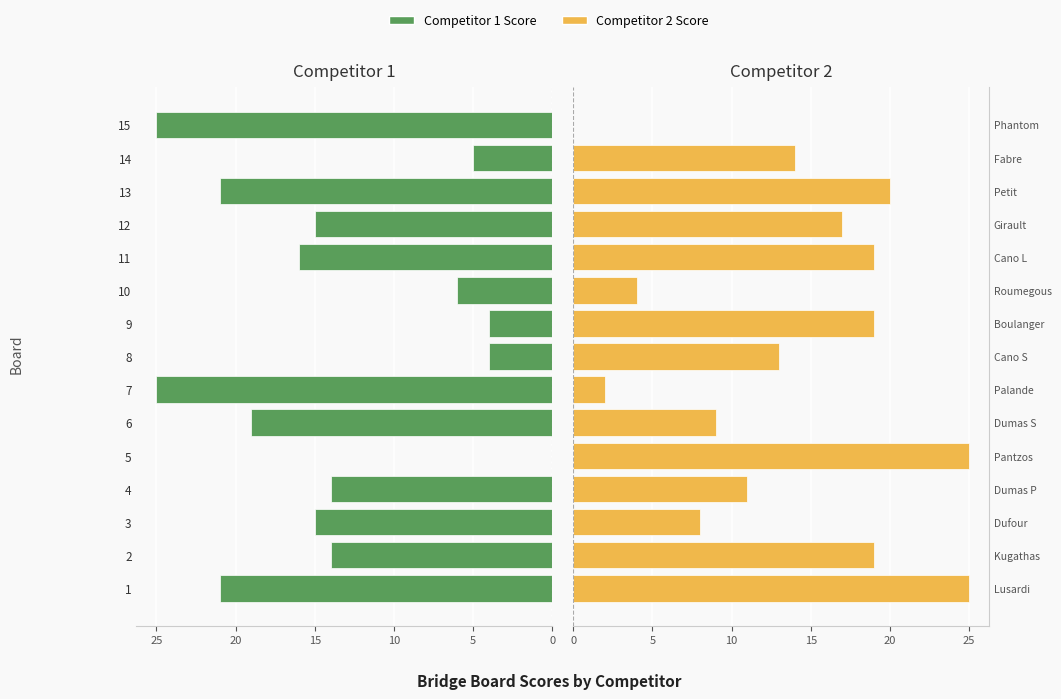

What is the difference between the maximum and minimum values in the Competitor 1 series?

25